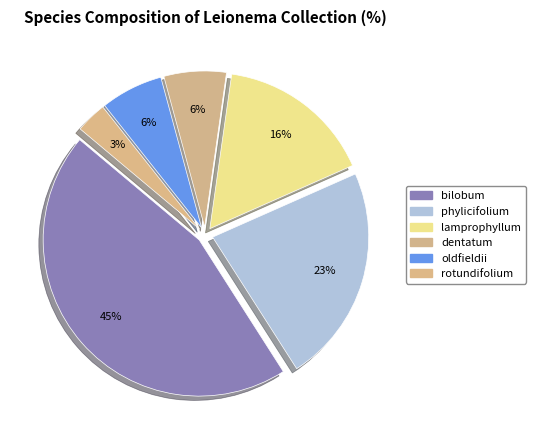

Is there any slice that represents more than half of the pie?

No